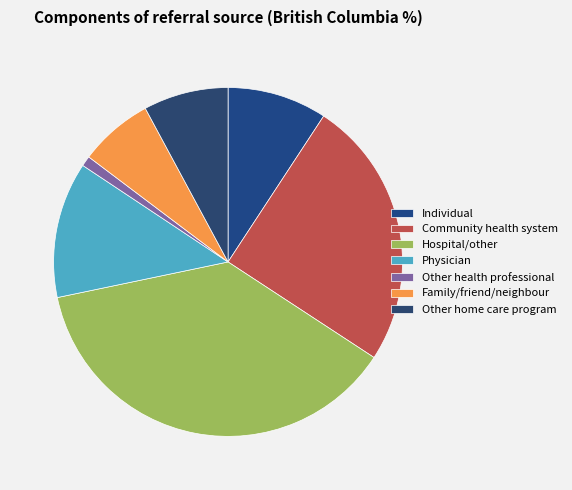

What percentage do Other home care program and Family/friend/neighbour together represent?

14.7%